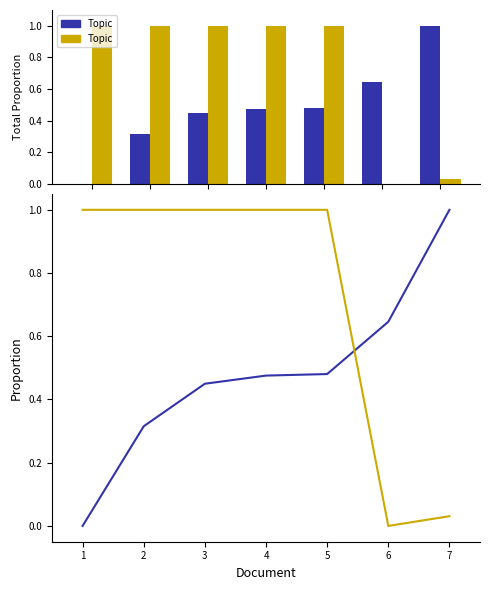

What is the sum of the Fee values at 2 and 5?

2.0